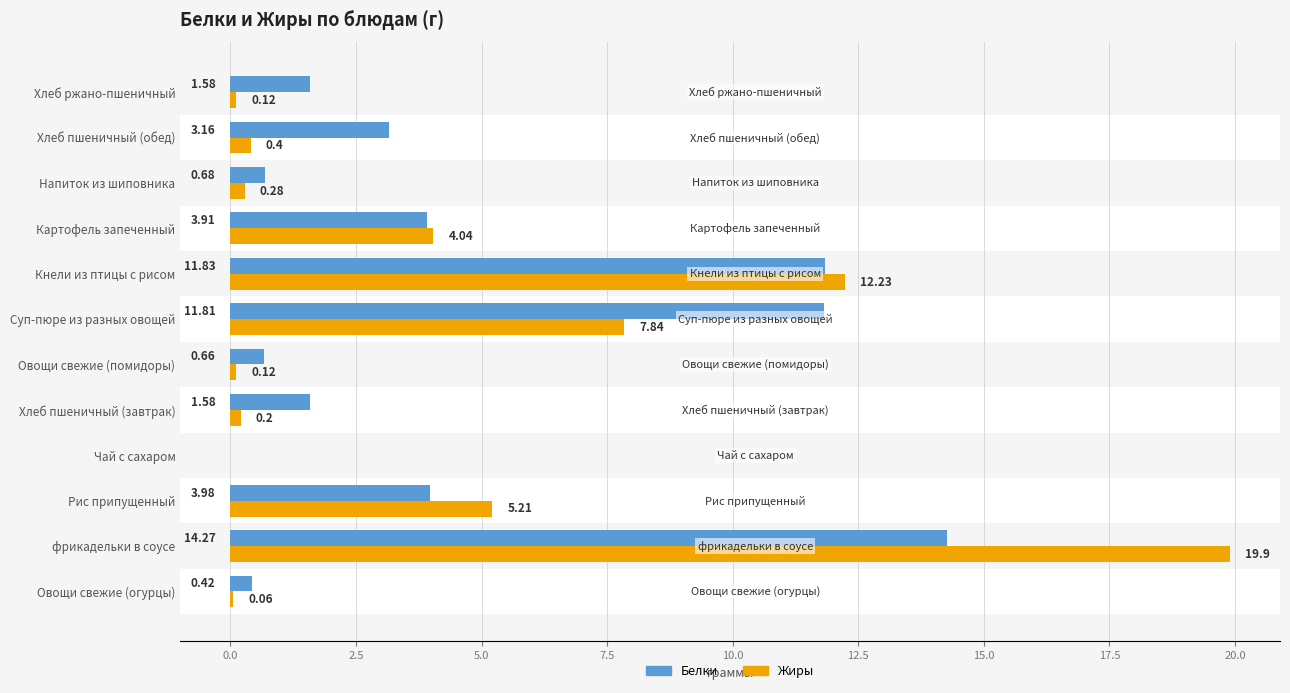

What is the sum of all Белки values?

53.9